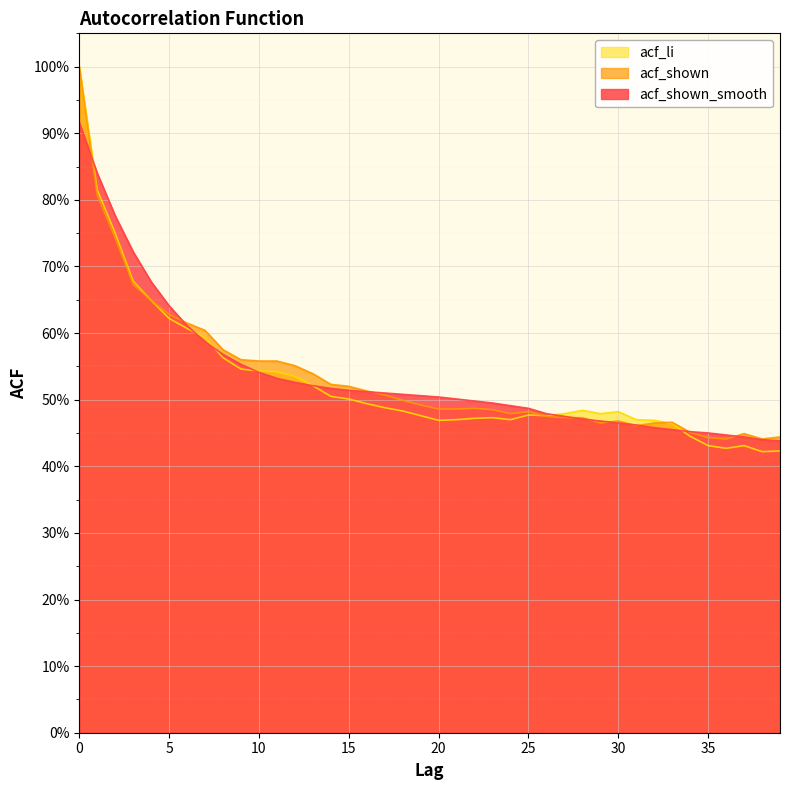

Which category has the lowest value across all series?

38